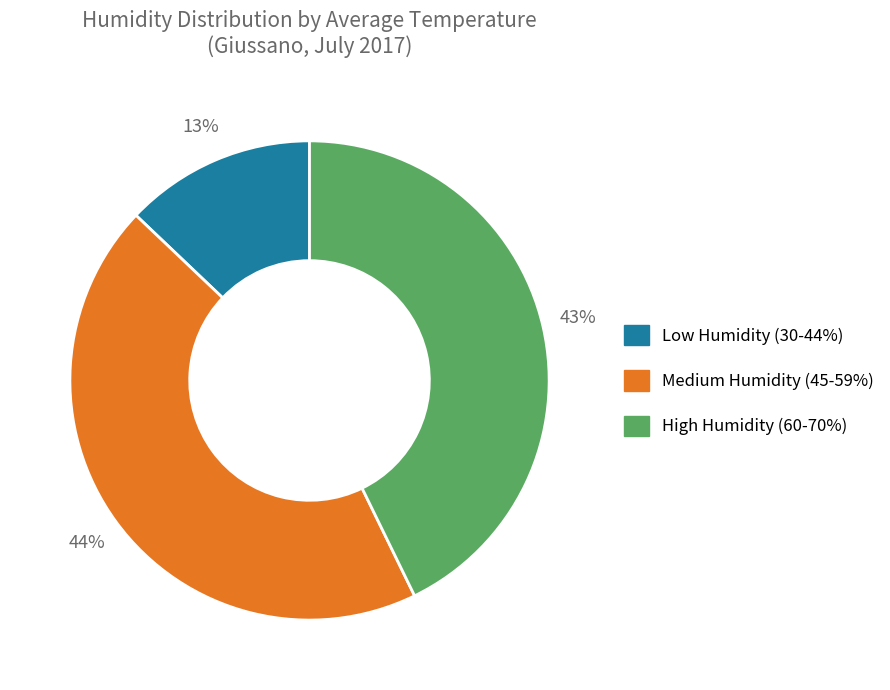

To the nearest percent, what is the average slice percentage?

33%